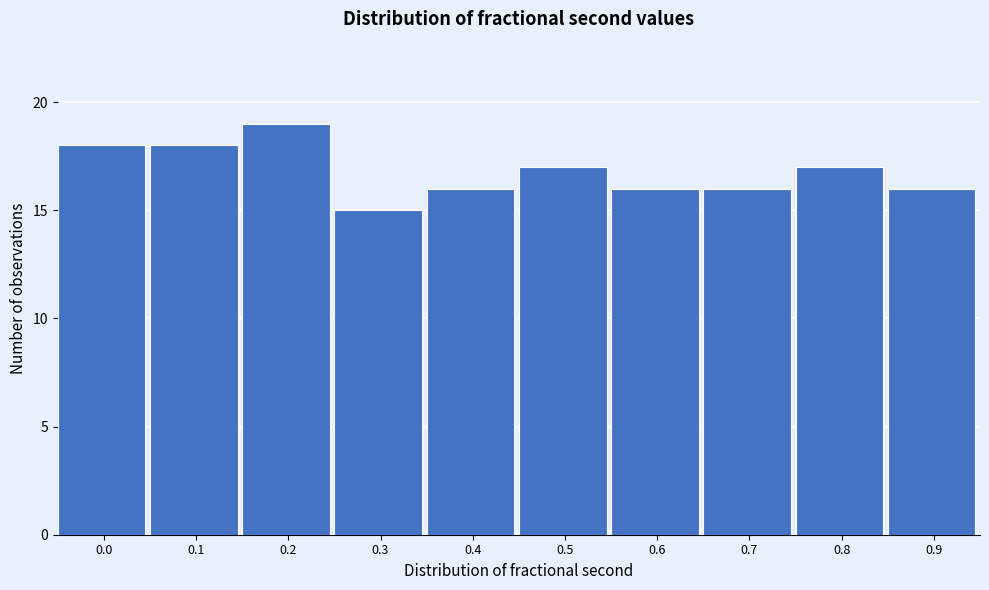

Reading left to right, what are all the values shown in this chart?

18	18	19	15	16	17	16	16	17	16